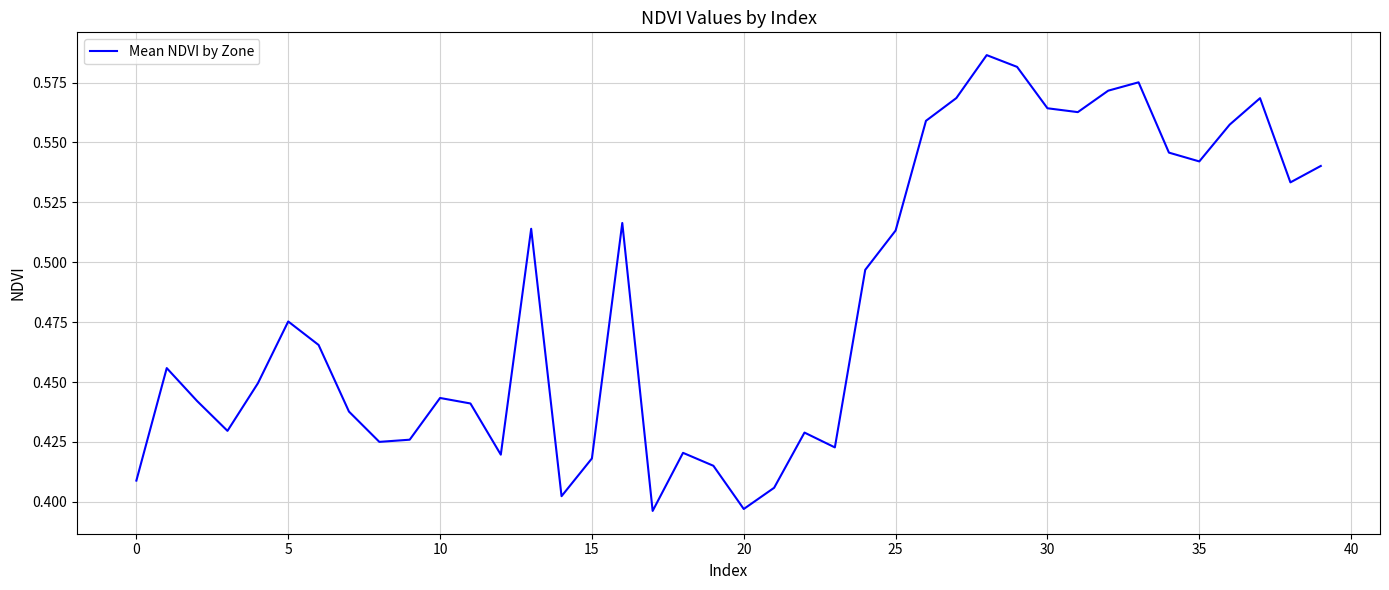

What is the sum of all values?

19.3